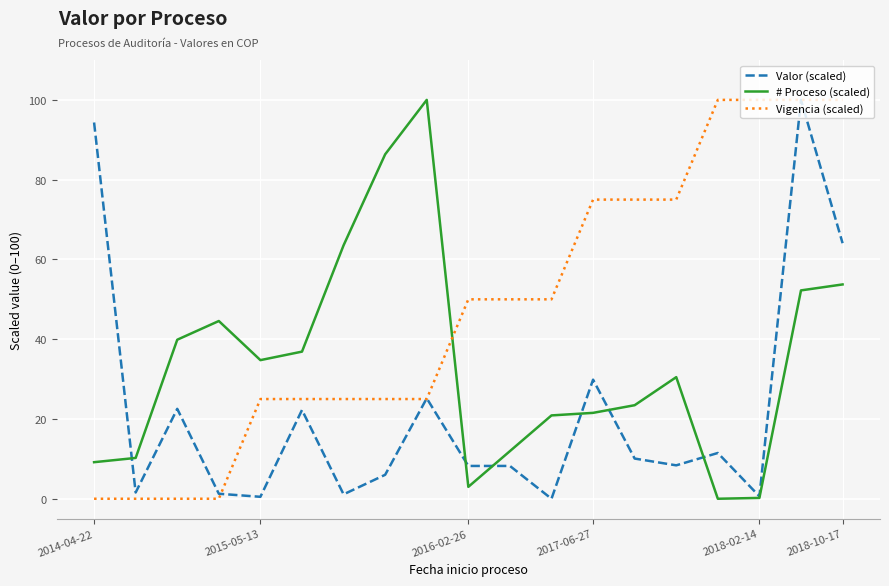

Which series ends up on top after the final intersection of Vigencia (scaled) and # Proceso (scaled)?

Vigencia (scaled)